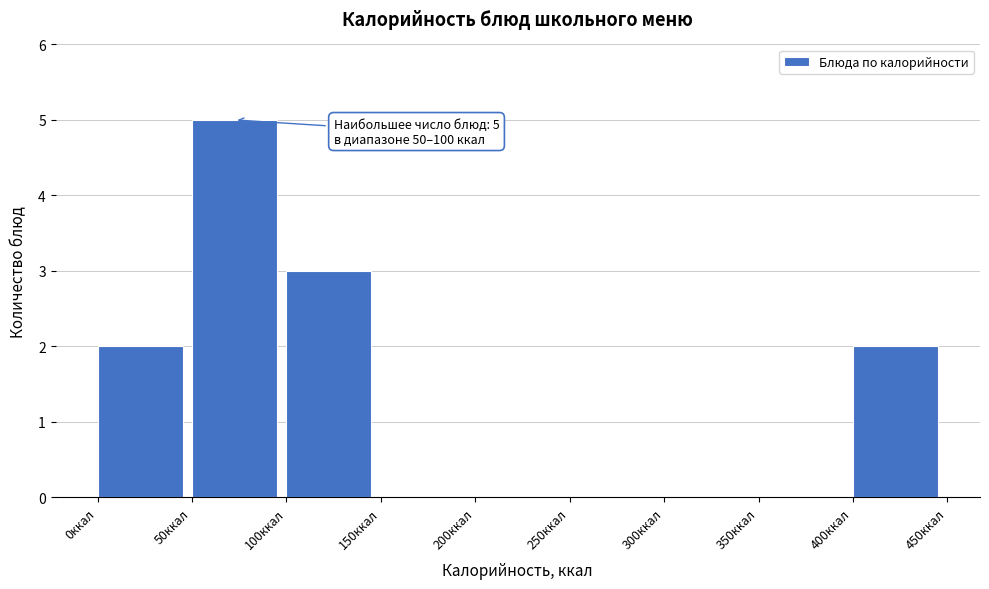

Over which range of the x-axis is the bar tallest?

50 to 100